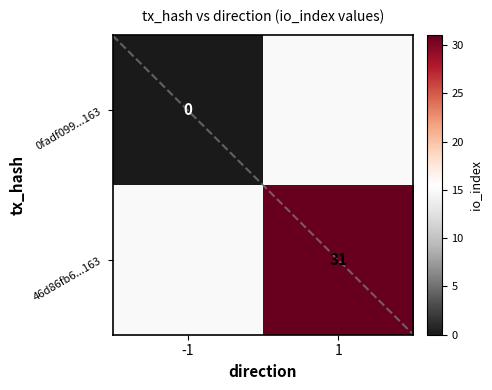

At which category is the sum across all series the highest?

1